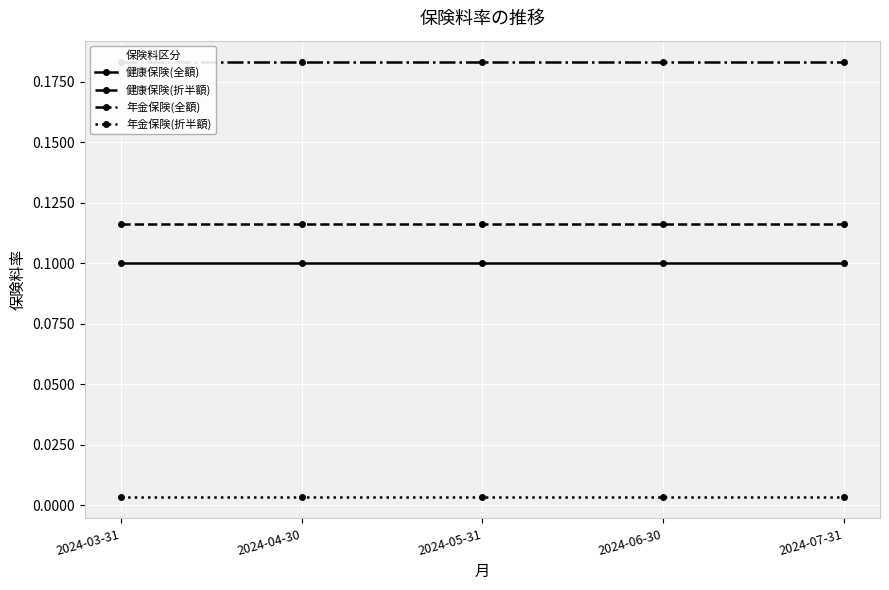

Is it true that 年金保険(折半額) equals 0.0 at 2024-03-31?

False